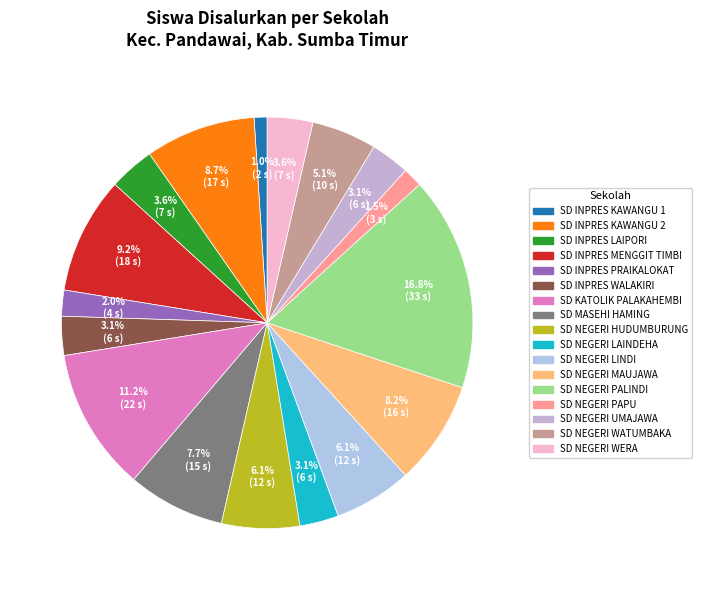

How many segments does this pie chart have?

17